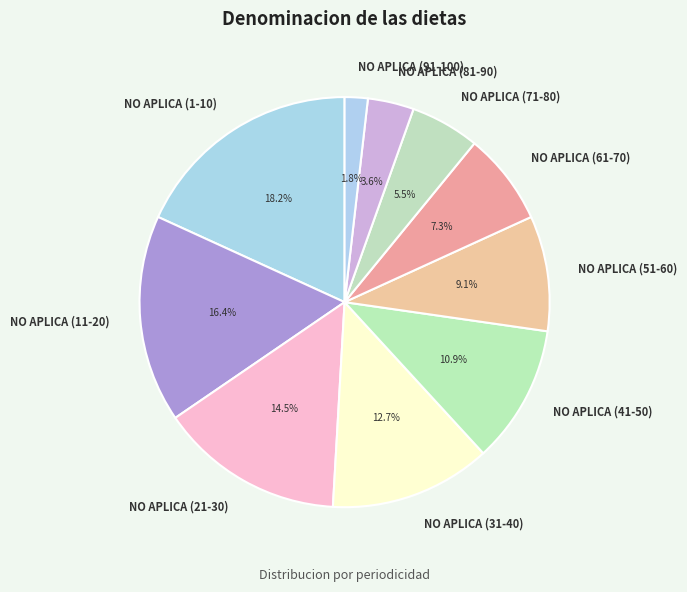

Rank the categories by value from lowest to highest.

NO APLICA (91-100), NO APLICA (81-90), NO APLICA (71-80), NO APLICA (61-70), NO APLICA (51-60), NO APLICA (41-50), NO APLICA (31-40), NO APLICA (21-30), NO APLICA (11-20), NO APLICA (1-10)